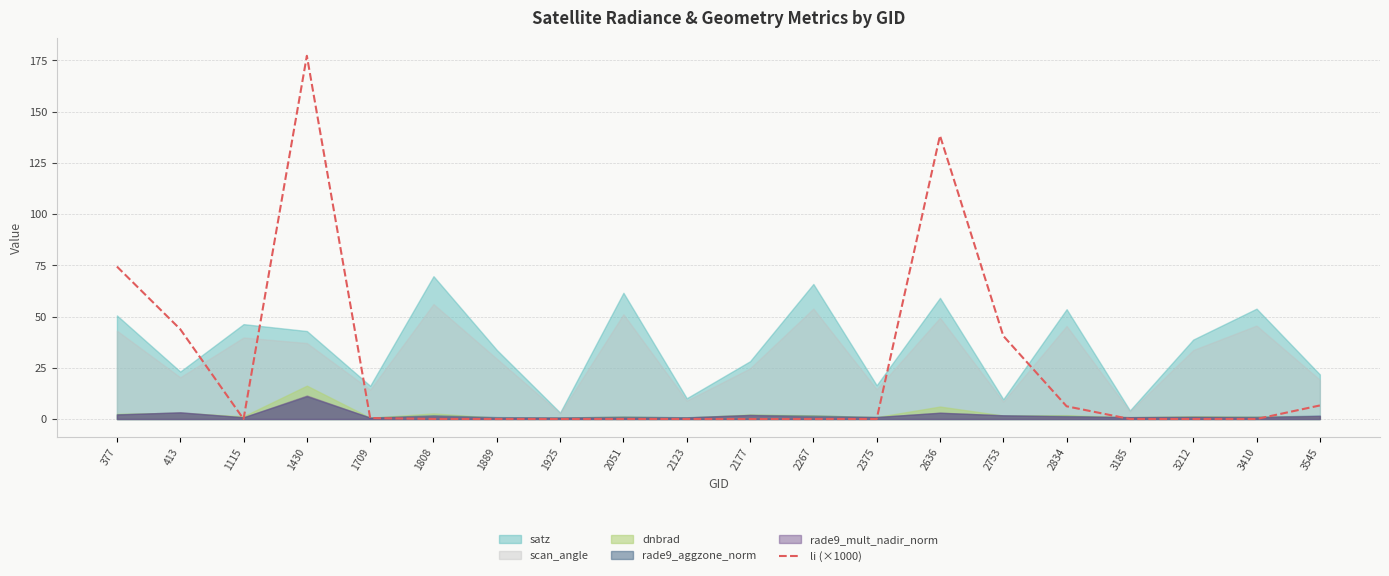

What is the sum of all values?

487.6